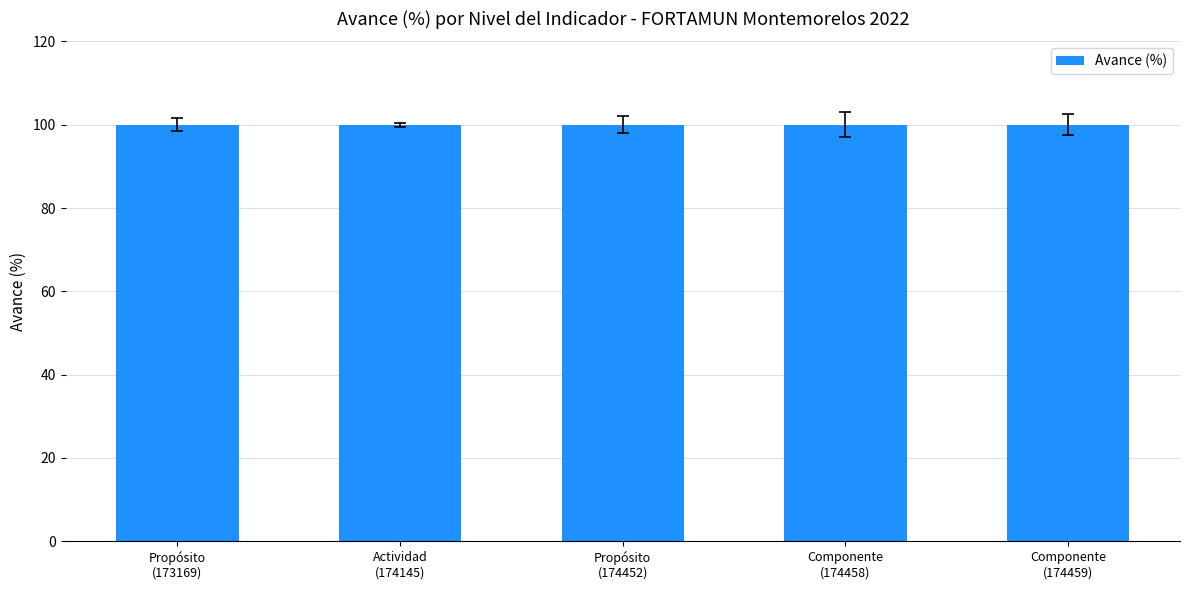

What is the maximum value for Meta programada?

100.0